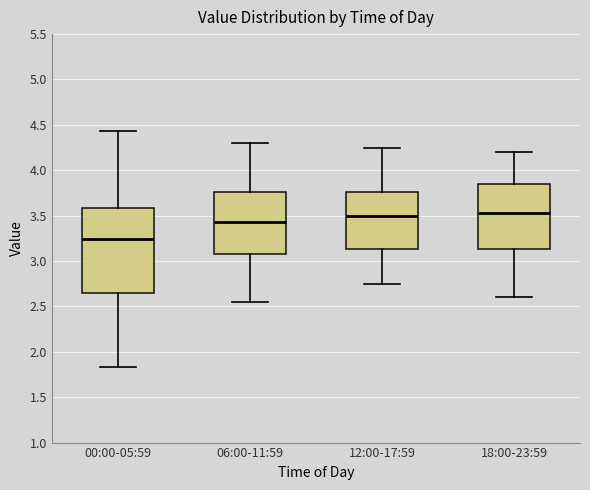

Reading left to right, transcribe this box plot: for each box, give where its median line is, the range the box spans, and where its two whiskers end, as read against the y-axis. The values are not printed on the chart, so give them approximately, as read against the axis.

00:00-05:59: median 3.25, box 2.65 to 3.60, whiskers 1.85 to 4.45
06:00-11:59: median 3.45, box 3.10 to 3.75, whiskers 2.55 to 4.30
12:00-17:59: median 3.50, box 3.15 to 3.75, whiskers 2.75 to 4.25
18:00-23:59: median 3.55, box 3.15 to 3.85, whiskers 2.60 to 4.20